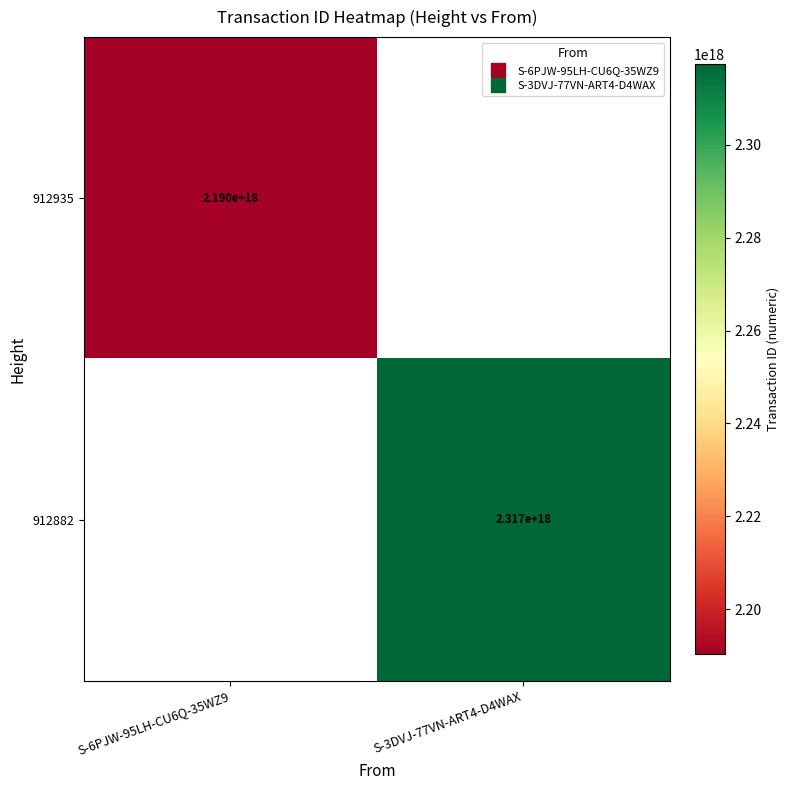

Is the value of 912882 at S-3DVJ-77VN-ART4-D4WAX greater than the value of 912935 at S-3DVJ-77VN-ART4-D4WAX?

No